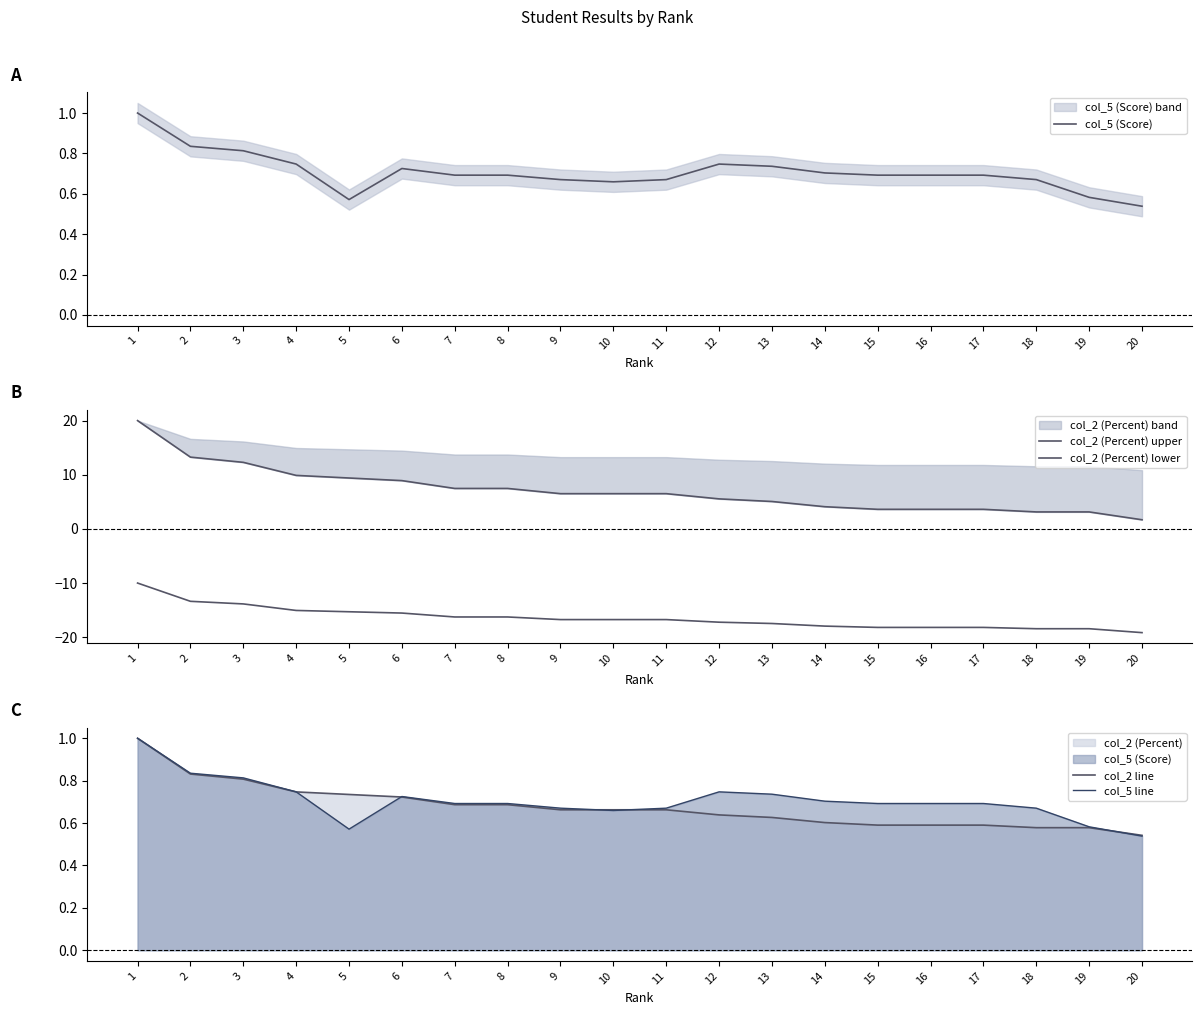

Where does the col_2 (Percent) lower series first go above -16?

1